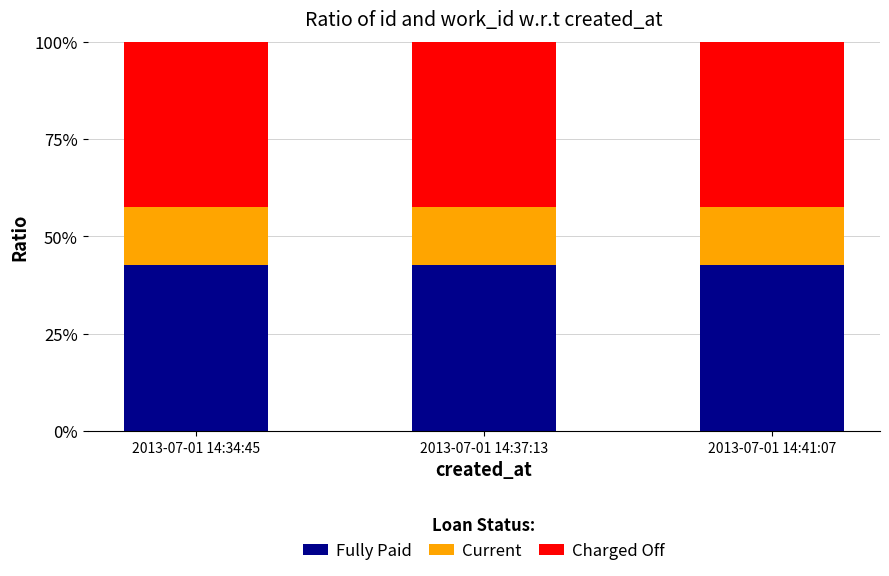

What is the sum of all Fully Paid values?

127.6